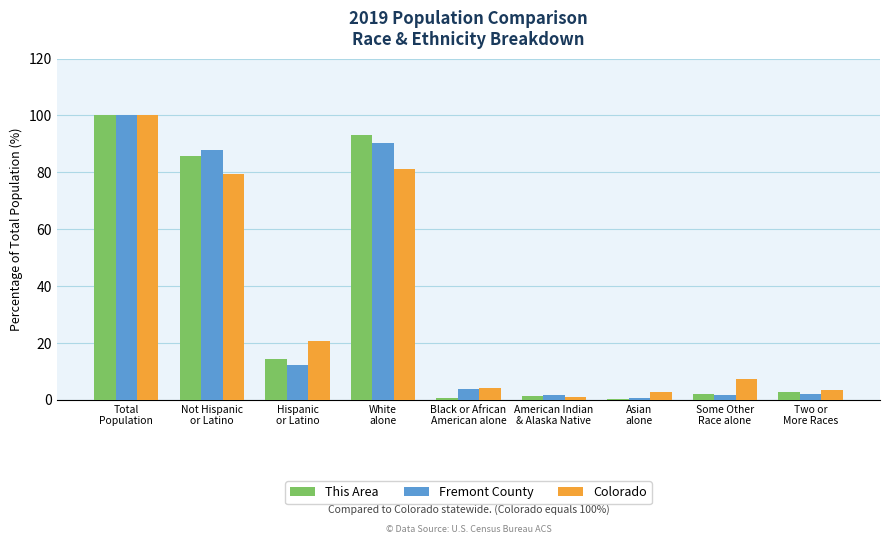

What is the greatest value displayed?

100.0